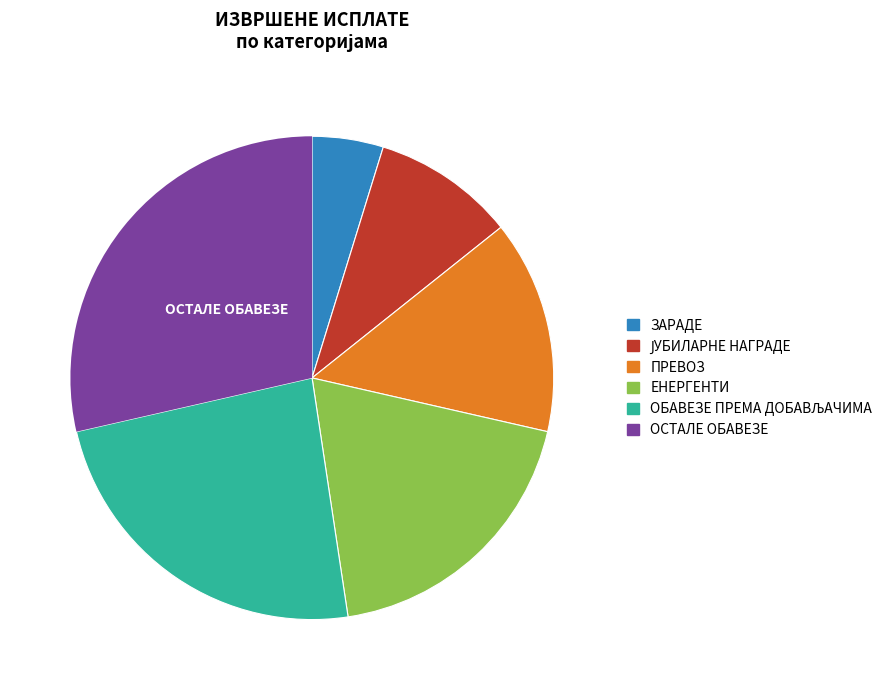

Which has a higher value, ПРЕВОЗ or ЕНЕРГЕНТИ?

ЕНЕРГЕНТИ